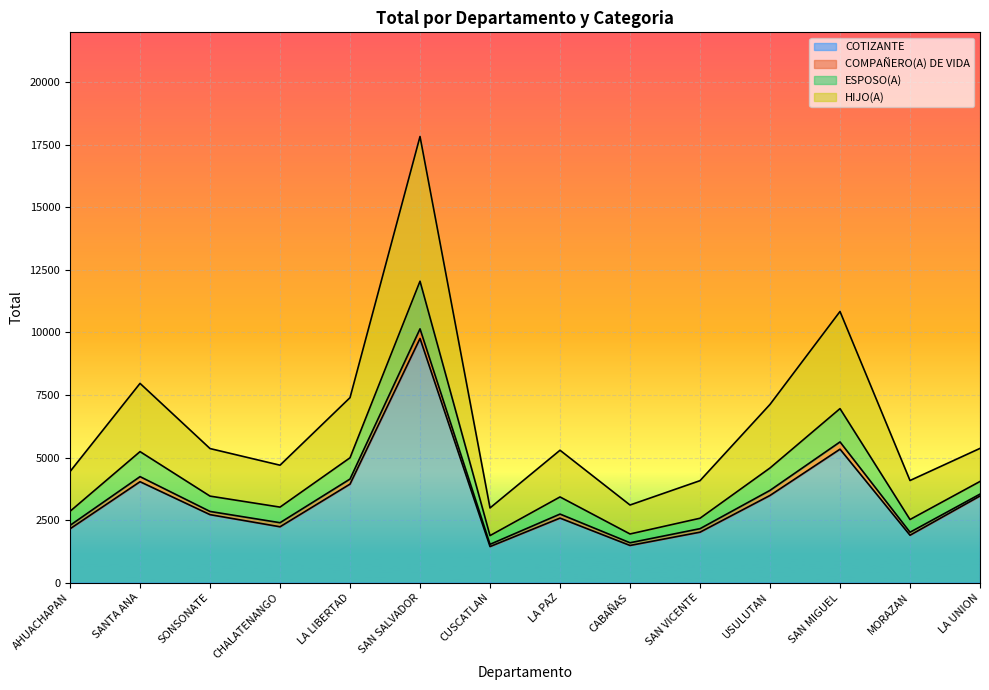

True or false: COTIZANTE and ESPOSO(A) intersect in this chart.

False